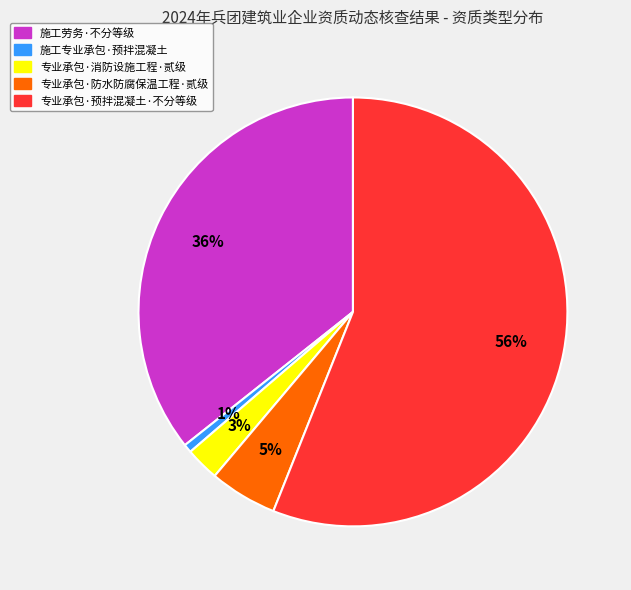

To the nearest percent, what portion does 专业承包·防水防腐保温工程·贰级 represent?

5%